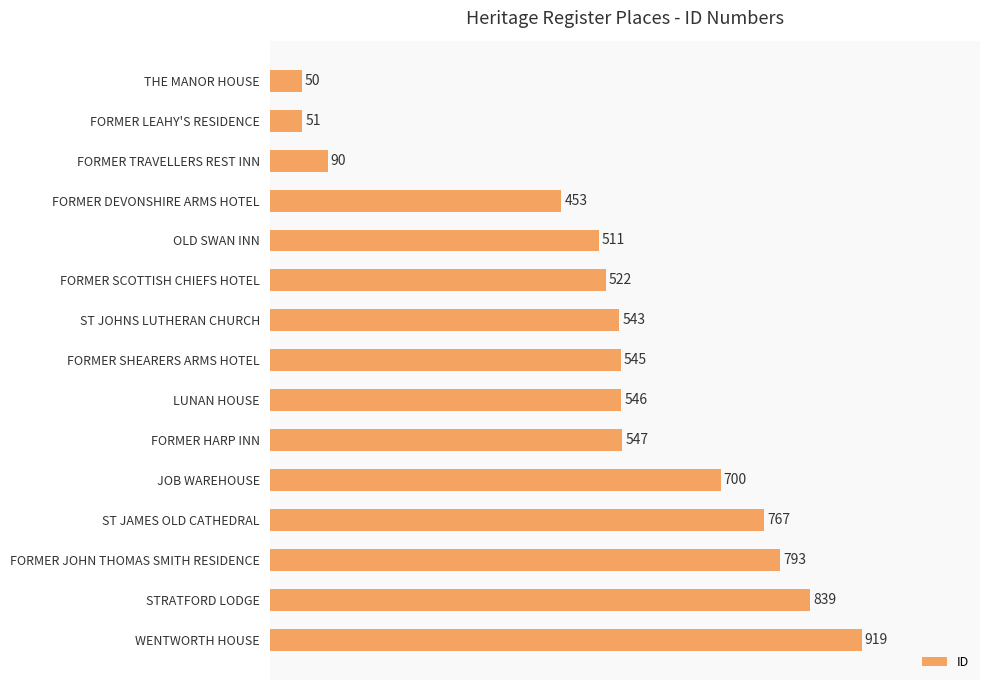

What is the label of the 6th bar from the bottom?

FORMER HARP INN